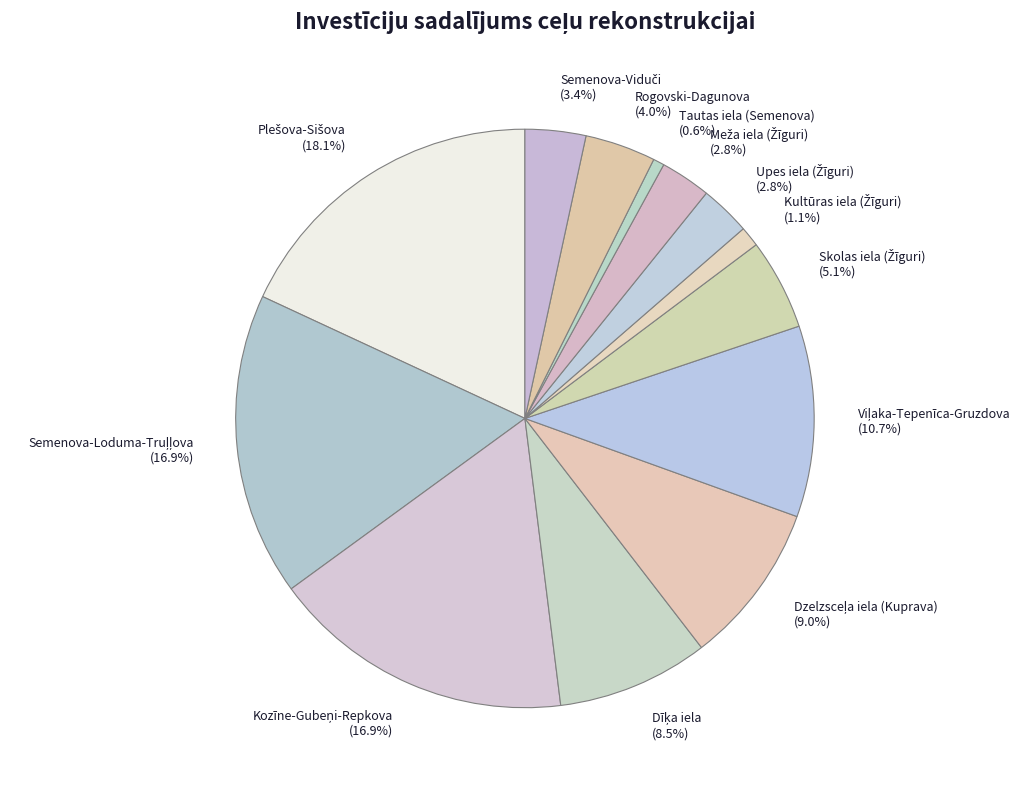

How many segments does this pie chart have?

13